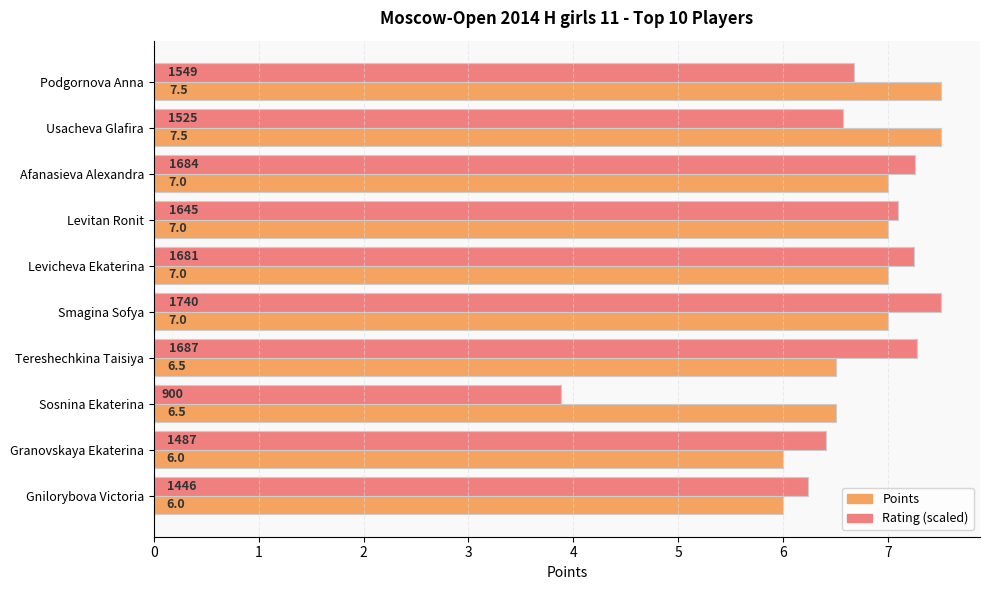

Which series changed the most between Podgornova Anna and Smagina Sofya?

Rating (scaled)